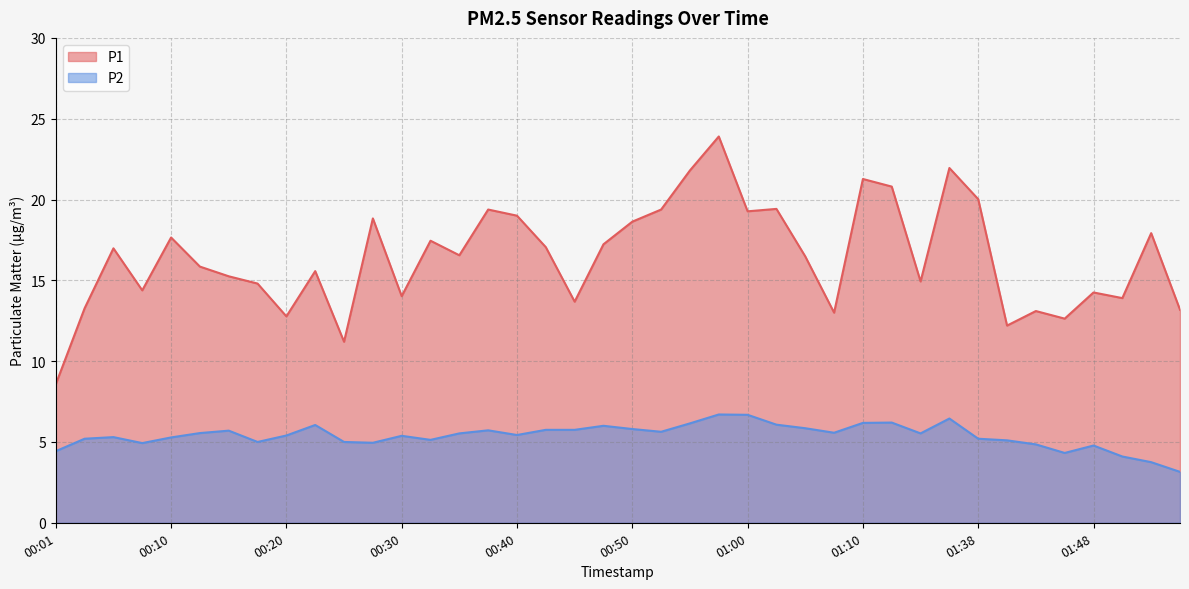

What is the smallest value displayed?

3.1